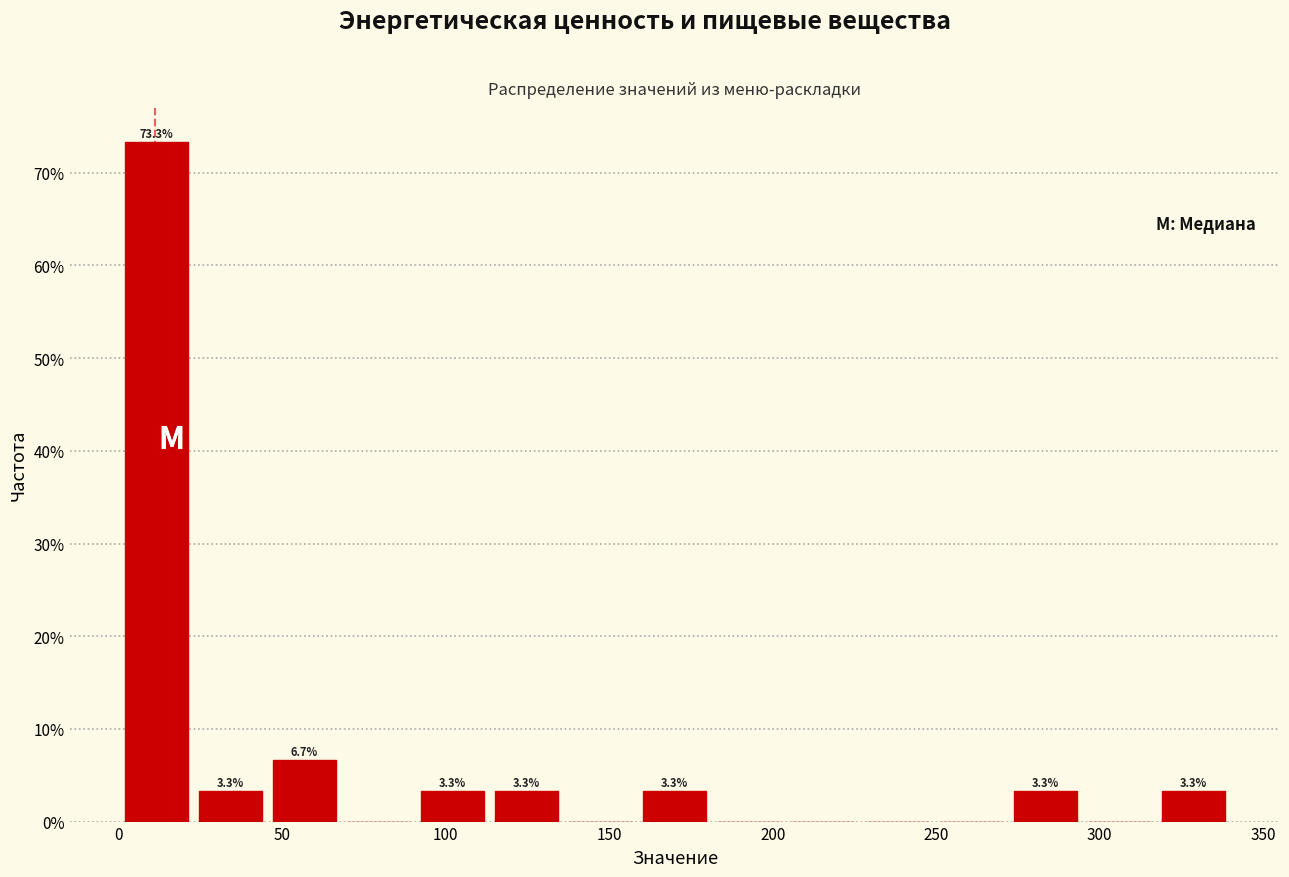

Which range on the x-axis has the tallest bar?

0 to 25